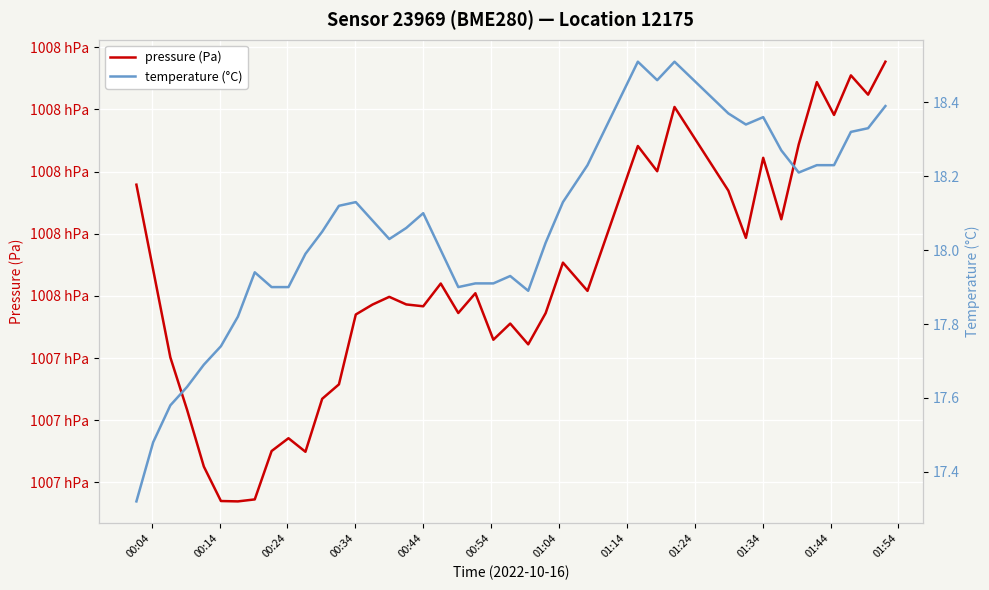

True or false: pressure (Pa) and temperature (°C) intersect in this chart.

False